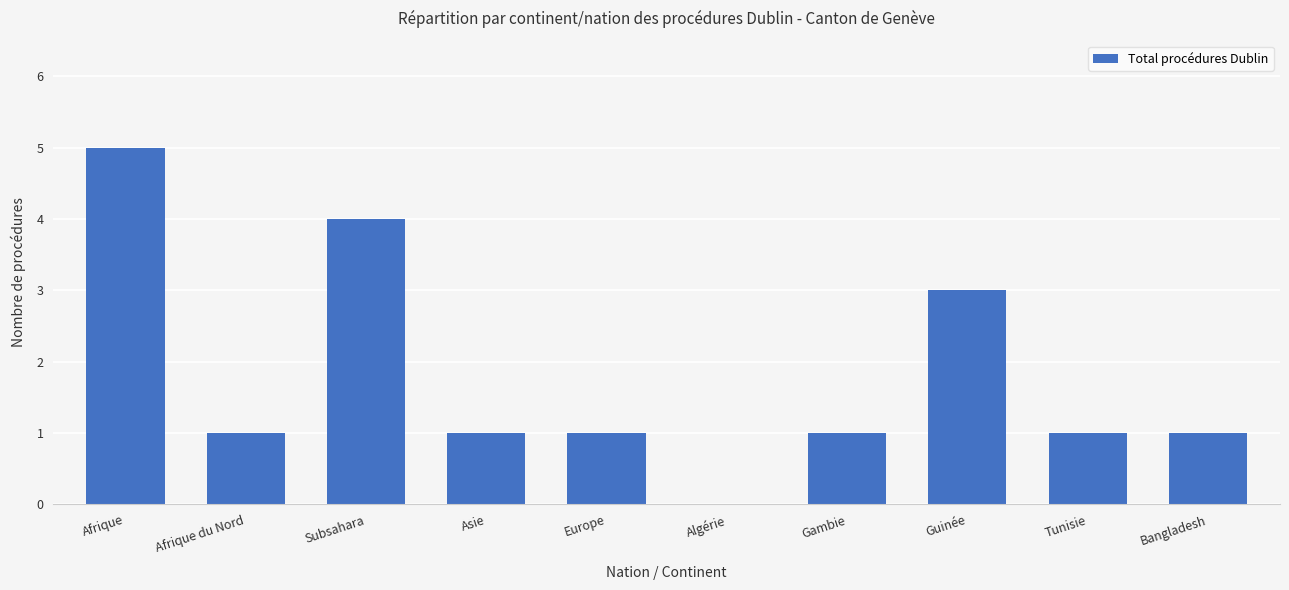

Which has a higher value, Algérie or Bangladesh?

Bangladesh